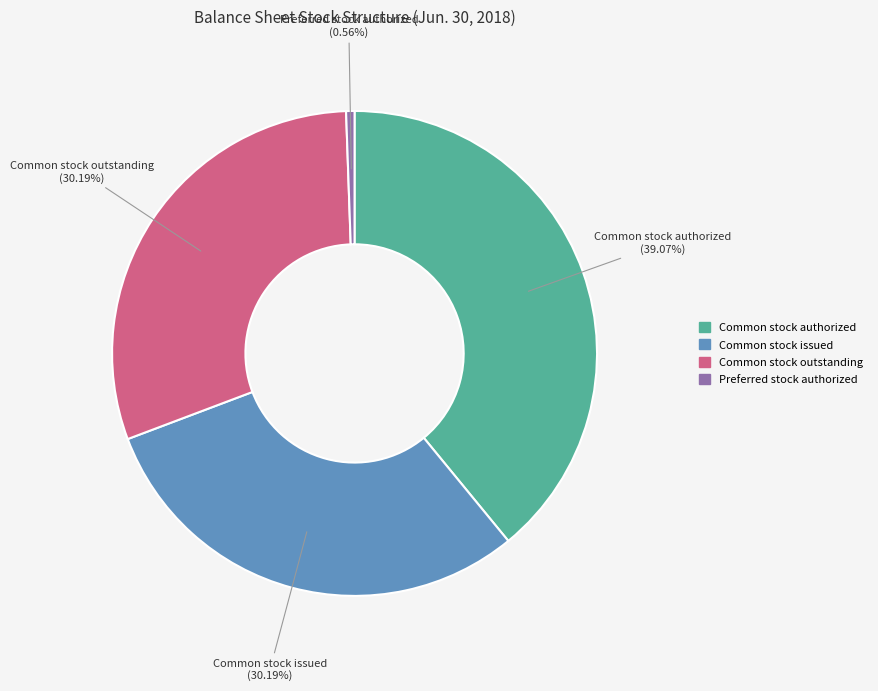

To the nearest percent, what is the difference between the largest and smallest slice percentages?

39%